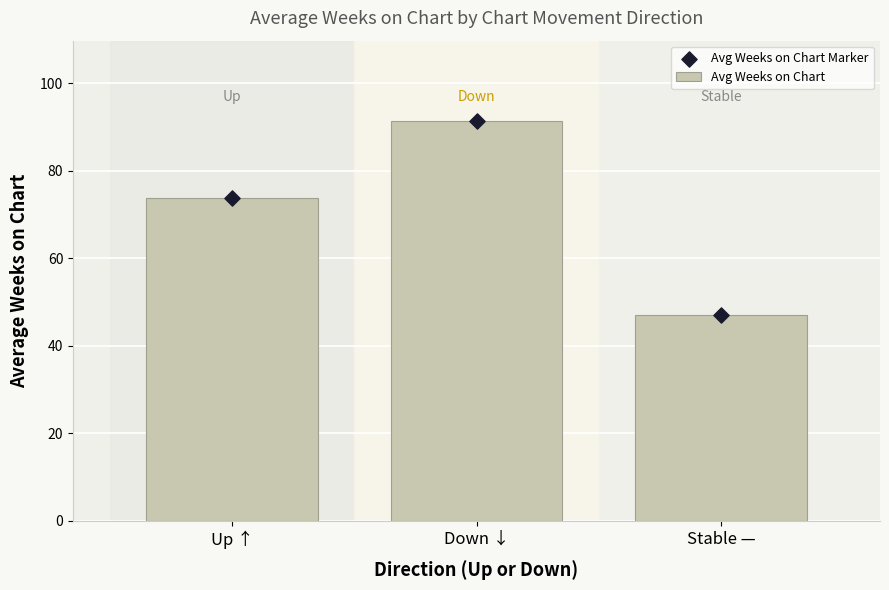

Which series has the widest spread of Y values?

Avg Weeks on Chart